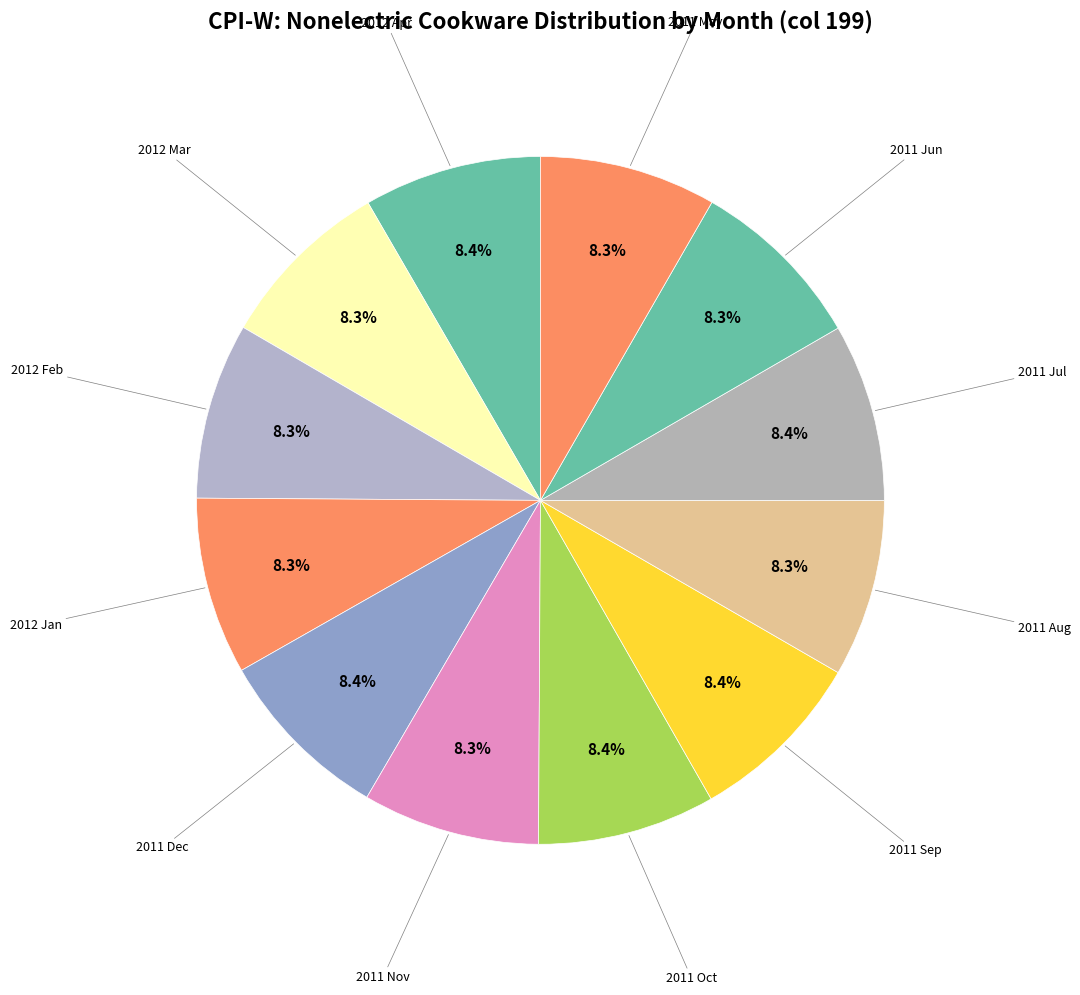

True or false: 2011 May accounts for 1% of the total.

False